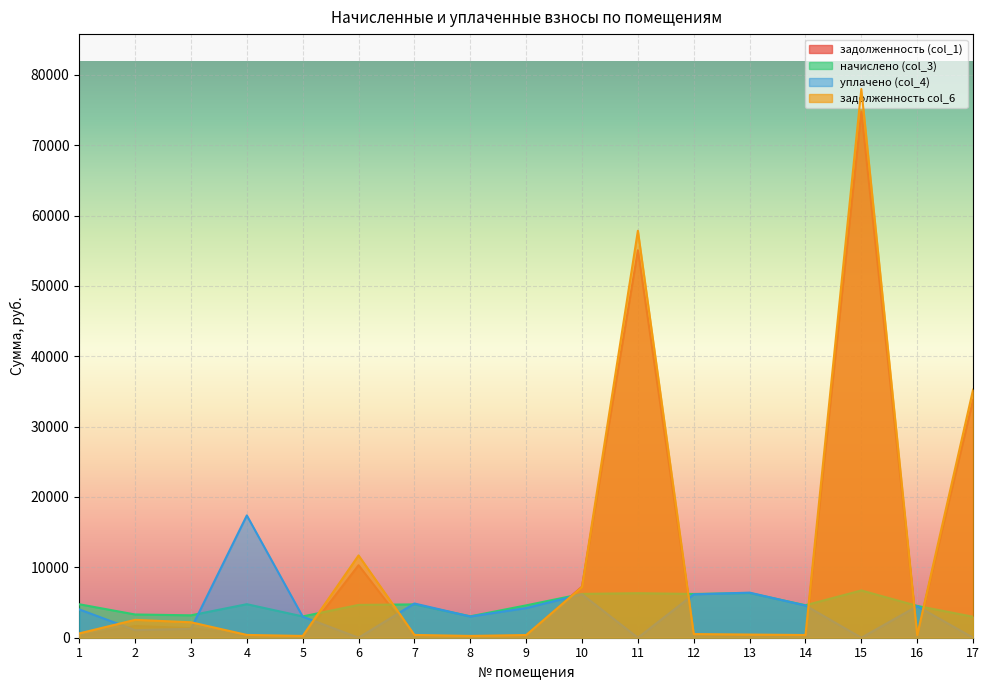

Reading left to right, what are all the values shown in this chart?

задолженность (col_1): 1=258.7	2=1671.4	3=1366.9	4=397.1	5=0.0	6=10304.6	7=0.0	8=253.7	9=383.2	10=7244.6	11=55061.8	12=518.1	13=113.6	14=0.0	15=74760.9	16=377.0	17=33817.7
начислено (col_3): 1=4755.5	2=3303.0	3=3182.6	4=4764.8	5=3025.4	6=4663.0	7=4737.0	8=3043.9	9=4598.3	10=6226.6	11=6328.3	12=6217.3	13=6346.9	14=4616.8	15=6717.0	16=4524.2	17=2979.1
уплачено (col_4): 1=4025.9	2=1071.7	3=1269.3	4=17379.8	5=2998.6	6=0.0	7=4864.4	8=3016.9	9=4215.1	10=6171.4	11=0.0	12=6162.2	13=6408.6	14=4575.8	15=0.0	16=4484.1	17=0.0
задолженность col_6: 1=614.4	2=2539.5	3=2196.5	4=397.1	5=252.1	6=11692.6	7=396.0	8=253.7	9=383.2	10=7221.2	11=57830.9	12=518.1	13=451.2	14=384.7	15=77979.5	16=377.0	17=35247.7